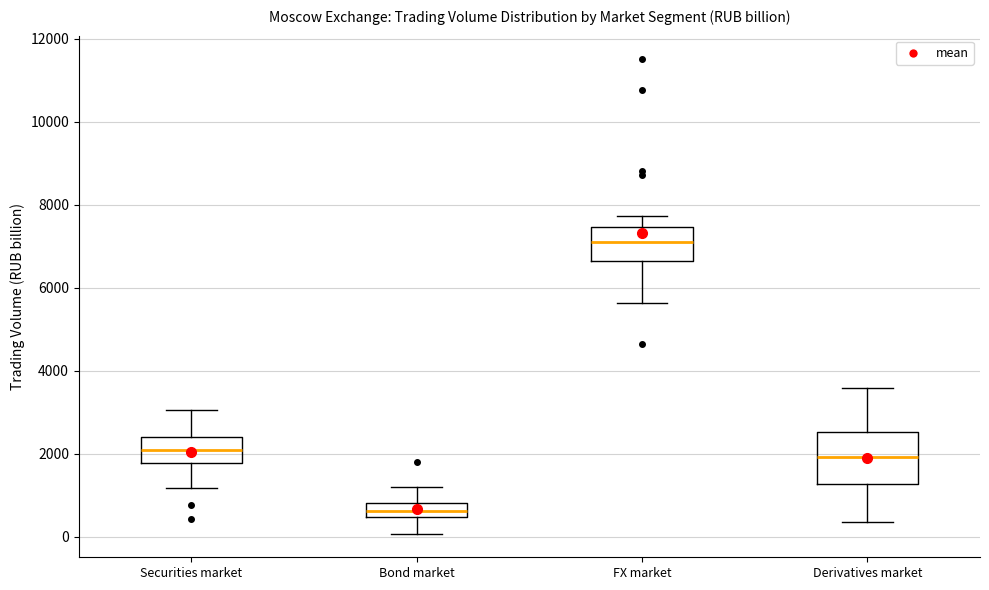

Which box has the lowest median line?

Bond market